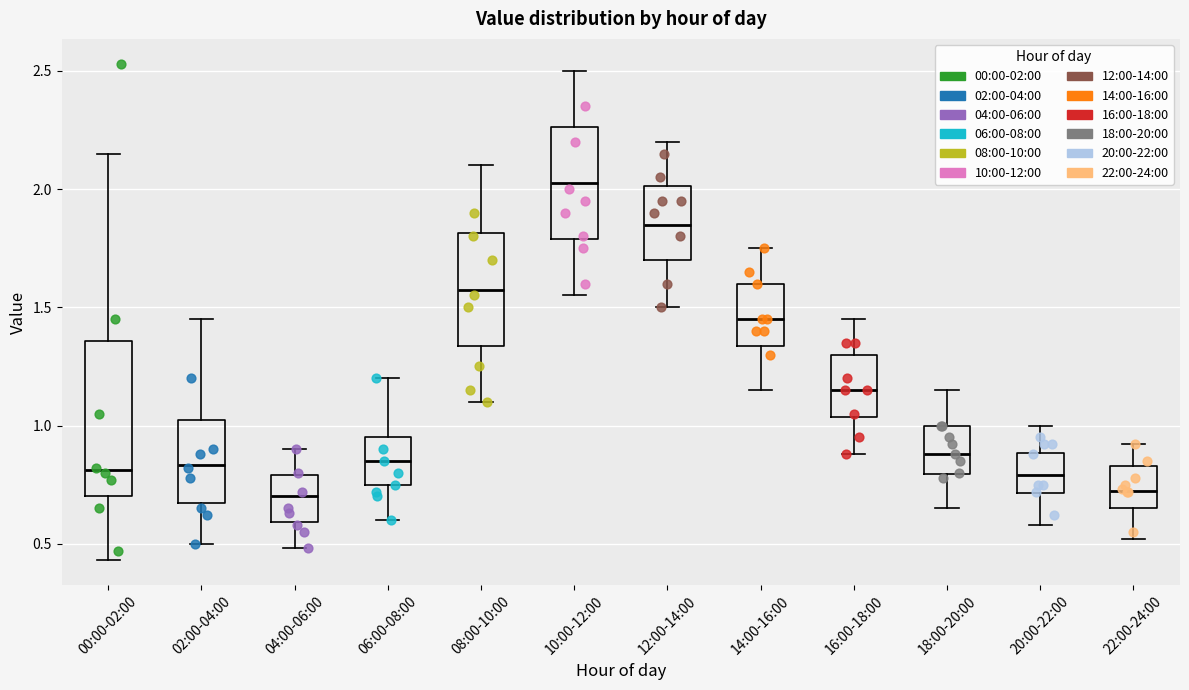

Reading left to right, transcribe this box plot: for each box, give where its median line is, the range the box spans, and where its two whiskers end, as read against the y-axis. The values are not printed on the chart, so give them approximately, as read against the axis.

00:00-02:00: median 0.80, box 0.70 to 1.35, whiskers 0.45 to 2.15
02:00-04:00: median 0.85, box 0.65 to 1.05, whiskers 0.50 to 1.45
04:00-06:00: median 0.70, box 0.60 to 0.80, whiskers 0.50 to 0.90
06:00-08:00: median 0.85, box 0.75 to 0.95, whiskers 0.60 to 1.20
08:00-10:00: median 1.60, box 1.35 to 1.80, whiskers 1.10 to 2.10
10:00-12:00: median 2.05, box 1.80 to 2.25, whiskers 1.55 to 2.50
12:00-14:00: median 1.85, box 1.70 to 2.00, whiskers 1.50 to 2.20
14:00-16:00: median 1.45, box 1.35 to 1.60, whiskers 1.15 to 1.75
16:00-18:00: median 1.15, box 1.05 to 1.30, whiskers 0.90 to 1.45
18:00-20:00: median 0.90, box 0.80 to 1.00, whiskers 0.65 to 1.15
20:00-22:00: median 0.80, box 0.70 to 0.90, whiskers 0.60 to 1.00
22:00-24:00: median 0.75, box 0.65 to 0.85, whiskers 0.50 to 0.90